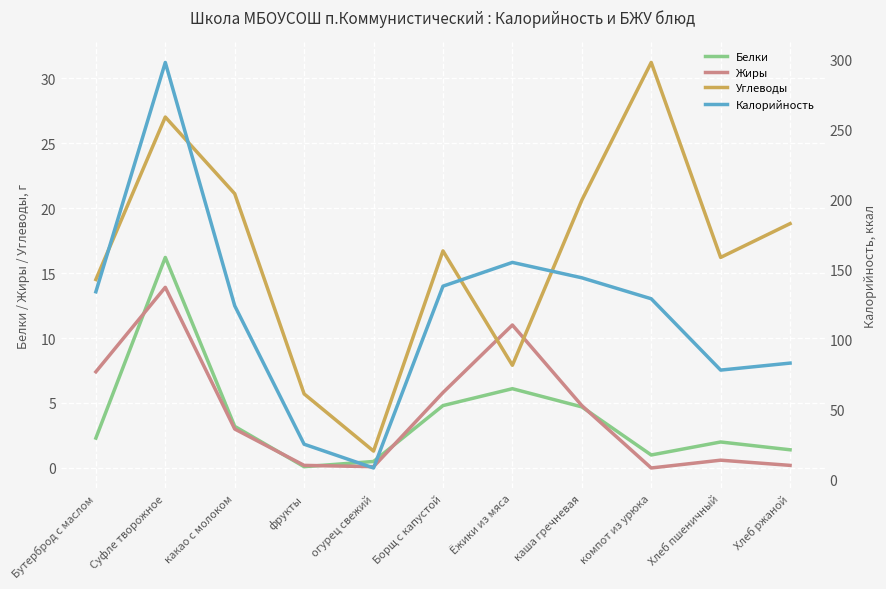

What position from the right is Бутерброд с маслом?

11